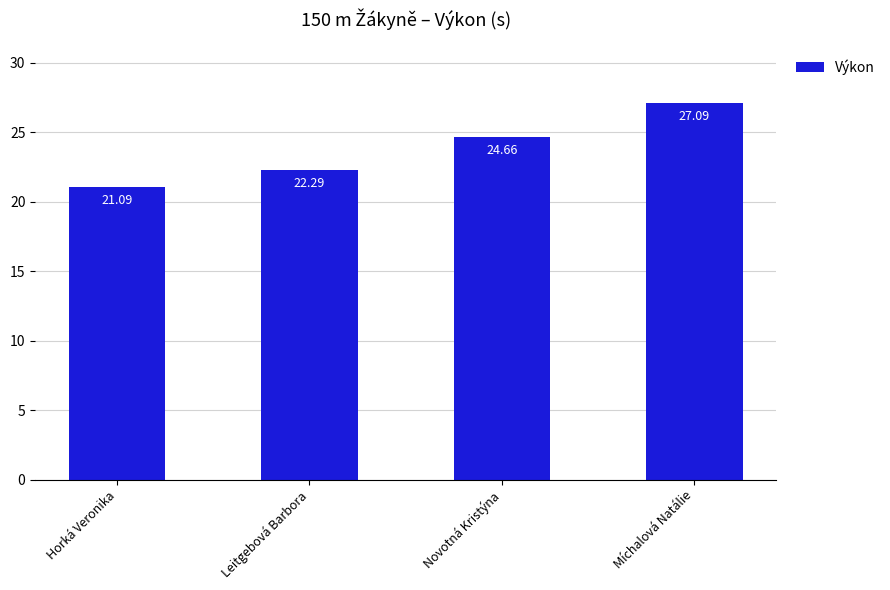

How many data points are less than 24?

2